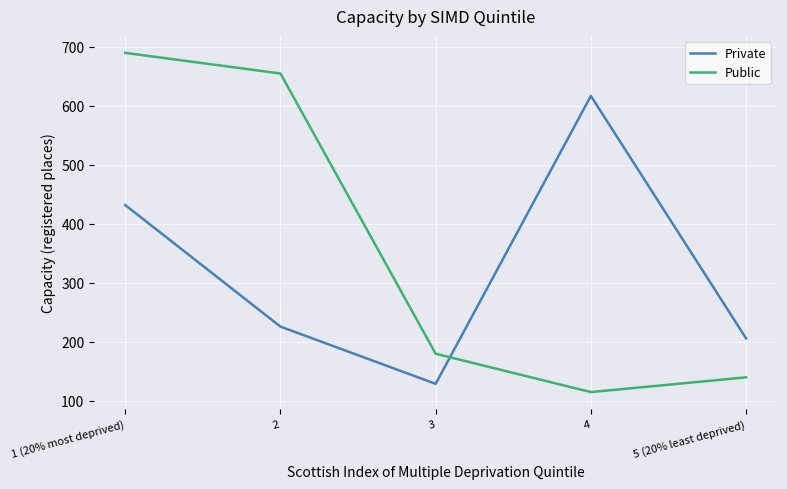

The Public series shows 690 at 1 (20% most deprived). True or false?

True